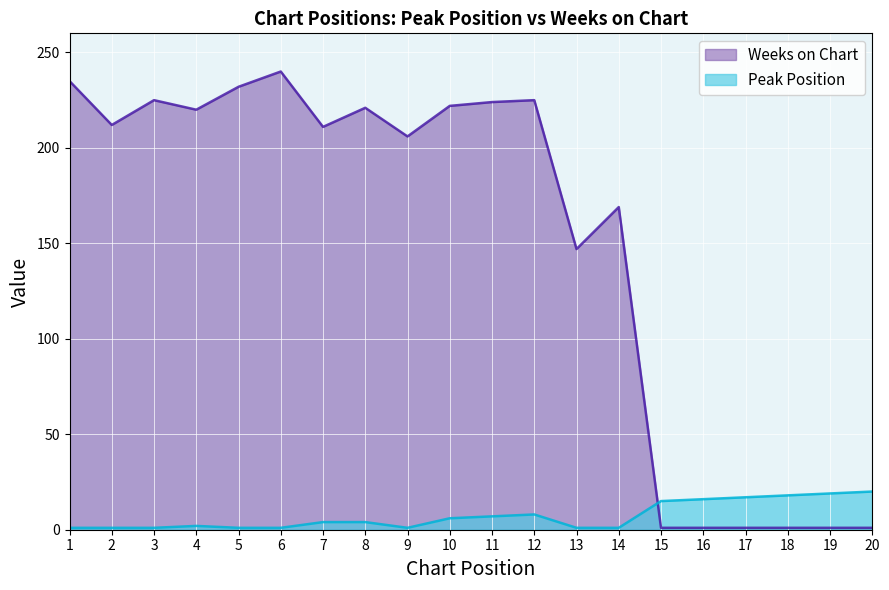

Where is the first local minimum for Peak Position?

9